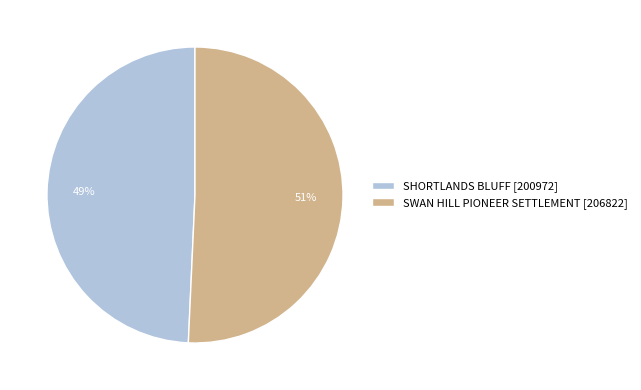

To the nearest percent, what is the combined percentage of SWAN HILL PIONEER SETTLEMENT and SHORTLANDS BLUFF?

100%